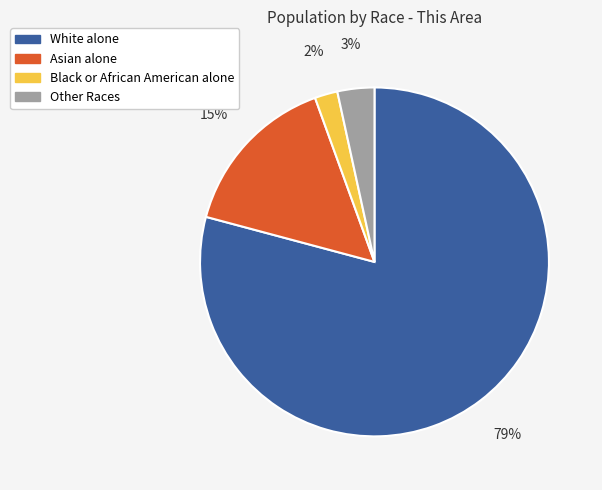

What is the smallest slice in the pie chart?

Black or African American alone